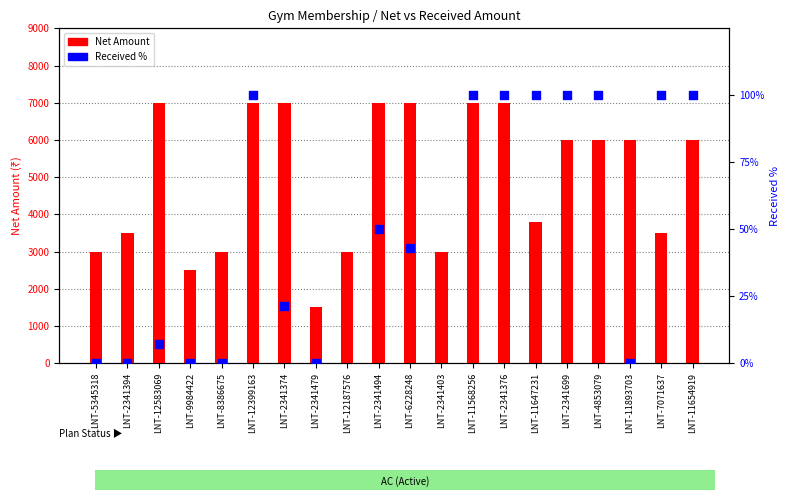

Which series has the largest Y range (max minus min)?

Net Amount